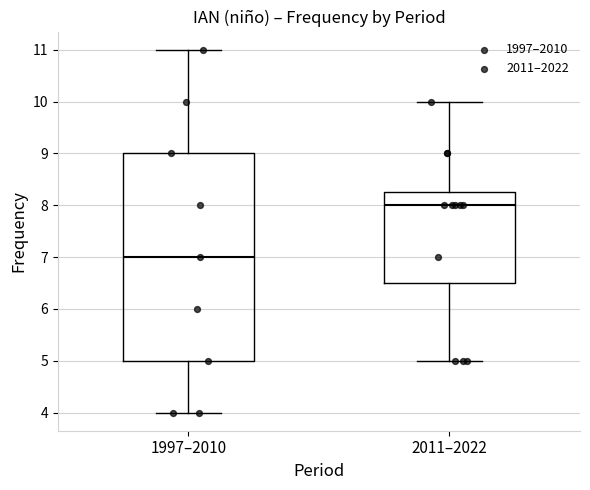

Where is the upper edge of the box for 1997–2010 on the y-axis? The values are not printed on the chart, so give them approximately, as read against the axis.

9.0